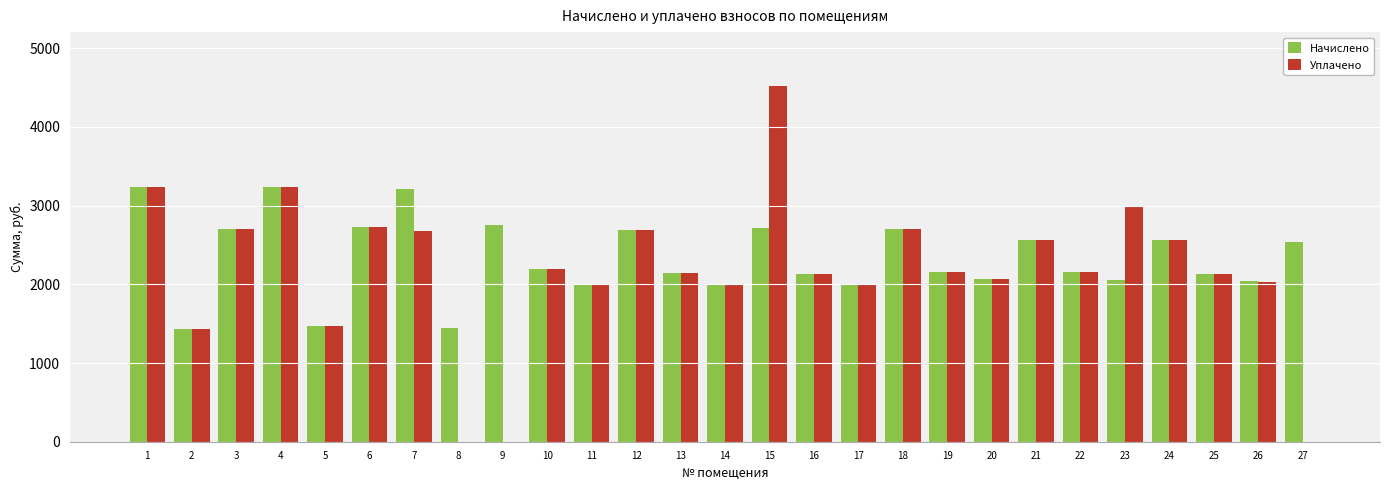

What is the sum of the Уплачено values at 20 and 7?

4743.1